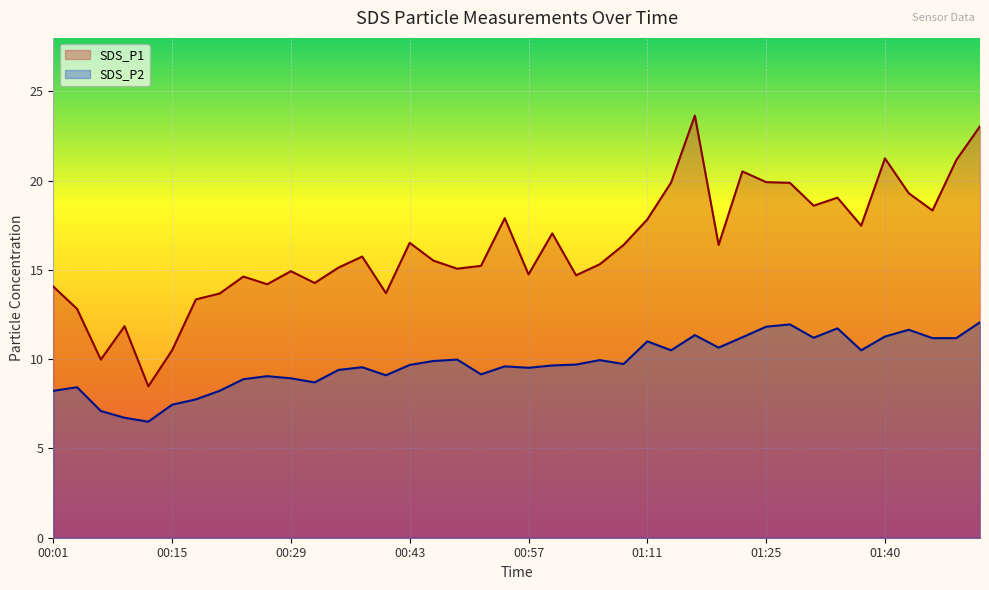

At which label does SDS_P2 first exceed 9?

00:26